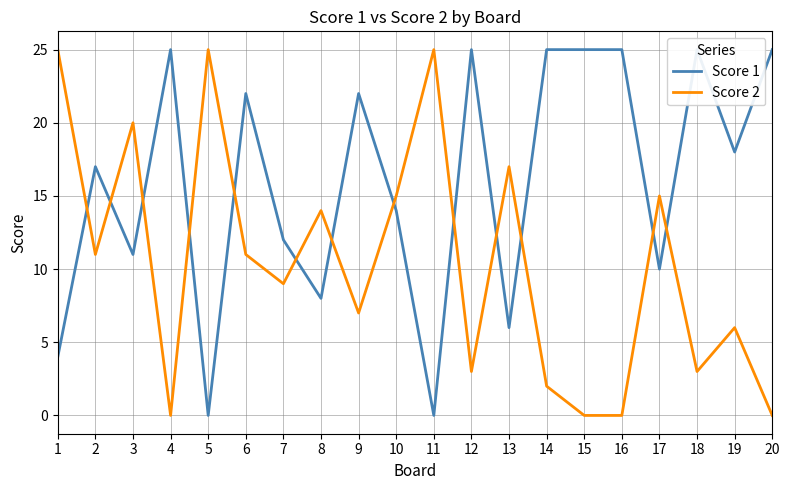

How many data points in Score 1 are above 18?

9